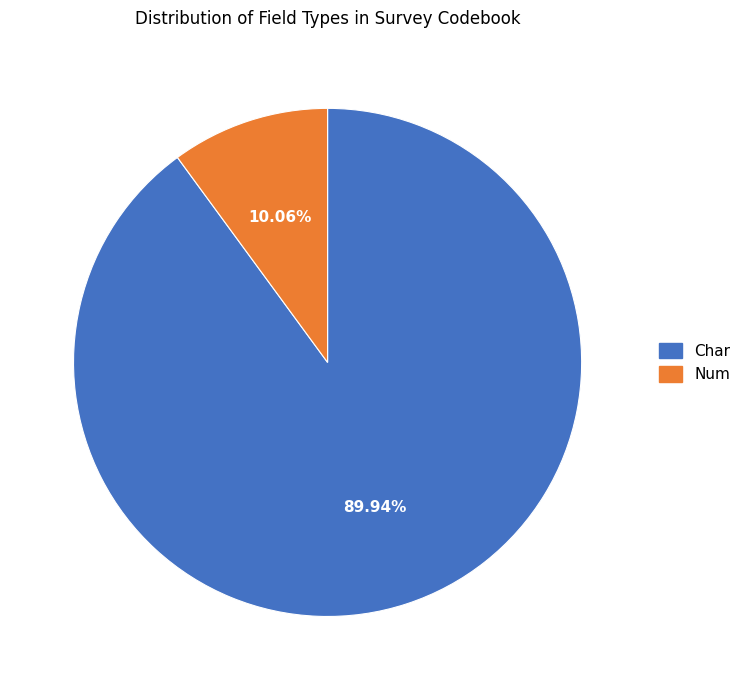

Which category has the biggest portion of the pie?

Char